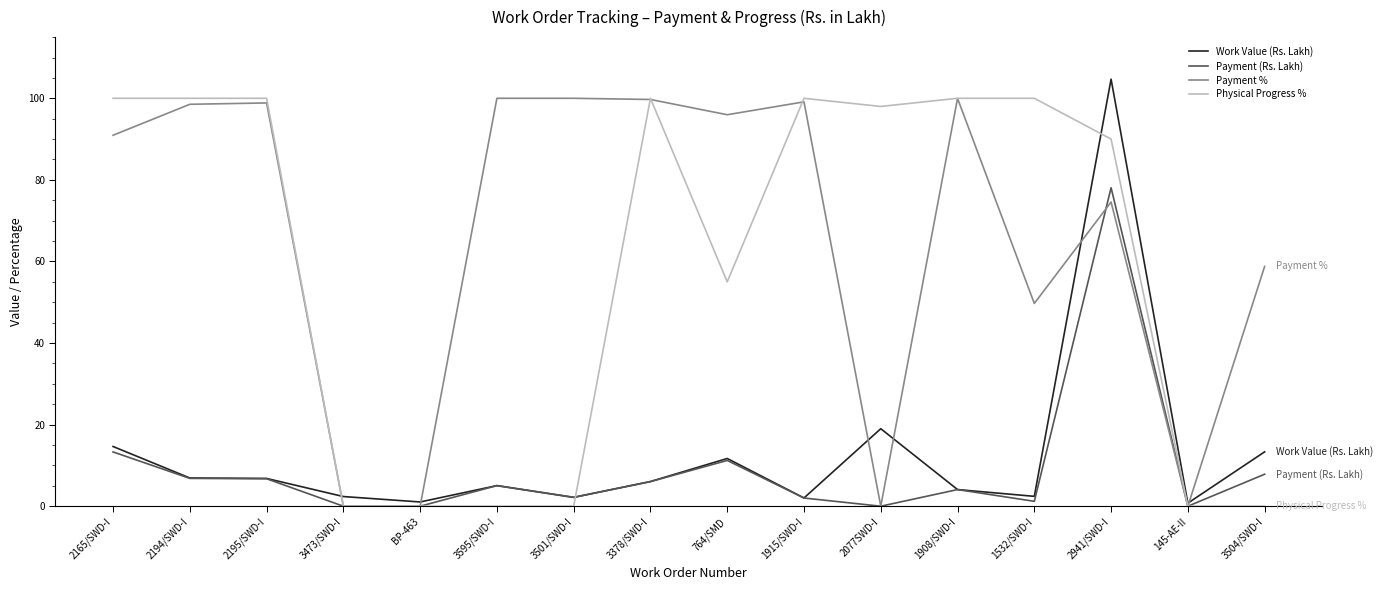

What position from the right is 1915/SWD-I?

7